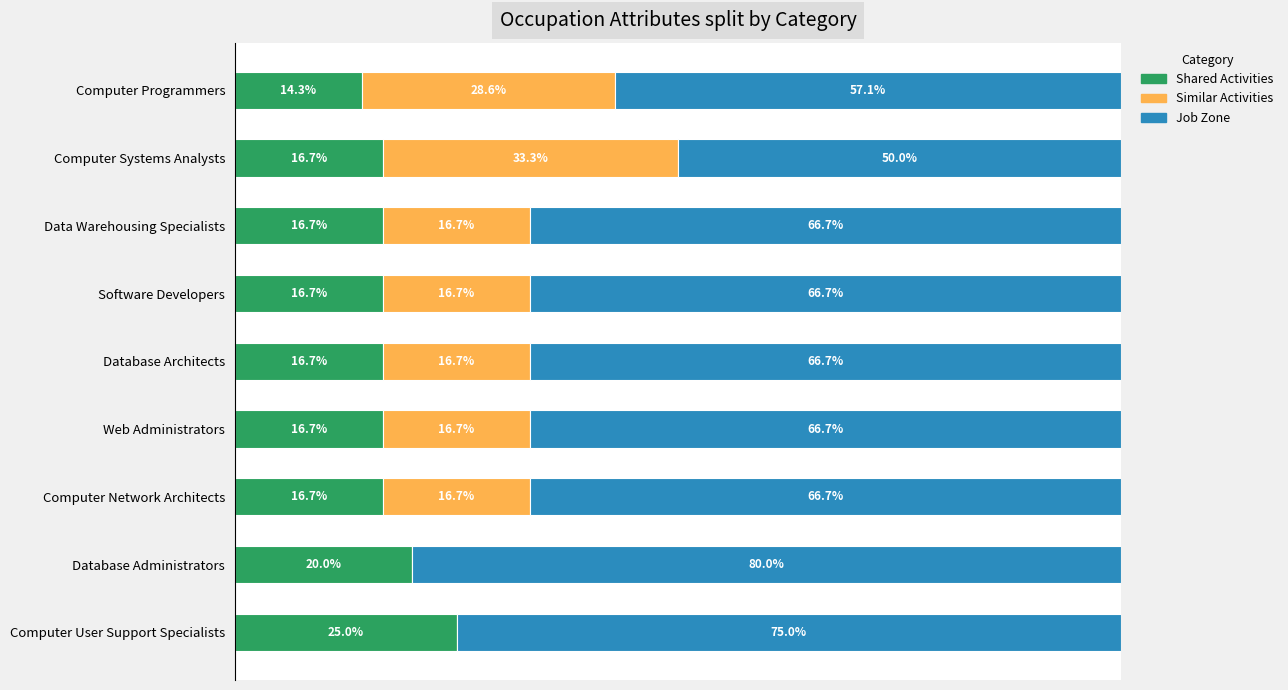

At which label does Shared Activities reach its peak?

Computer User Support Specialists